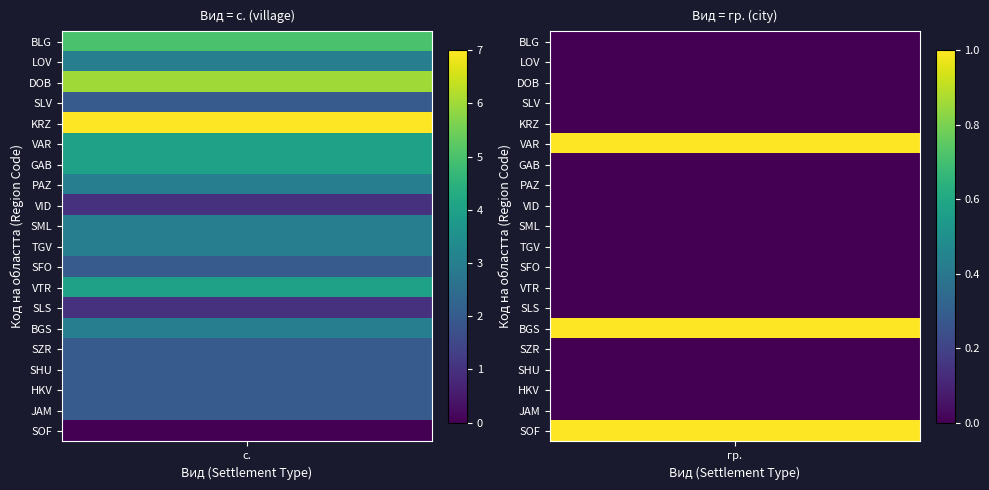

Reading left to right, transcribe all the data shown in this chart.

с.: 5	3	6	2	7	4	4	3	1	3	3	2	4	1	3	2	2	2	2	0
гр.: 0	0	0	0	0	1	0	0	0	0	0	0	0	0	1	0	0	0	0	1